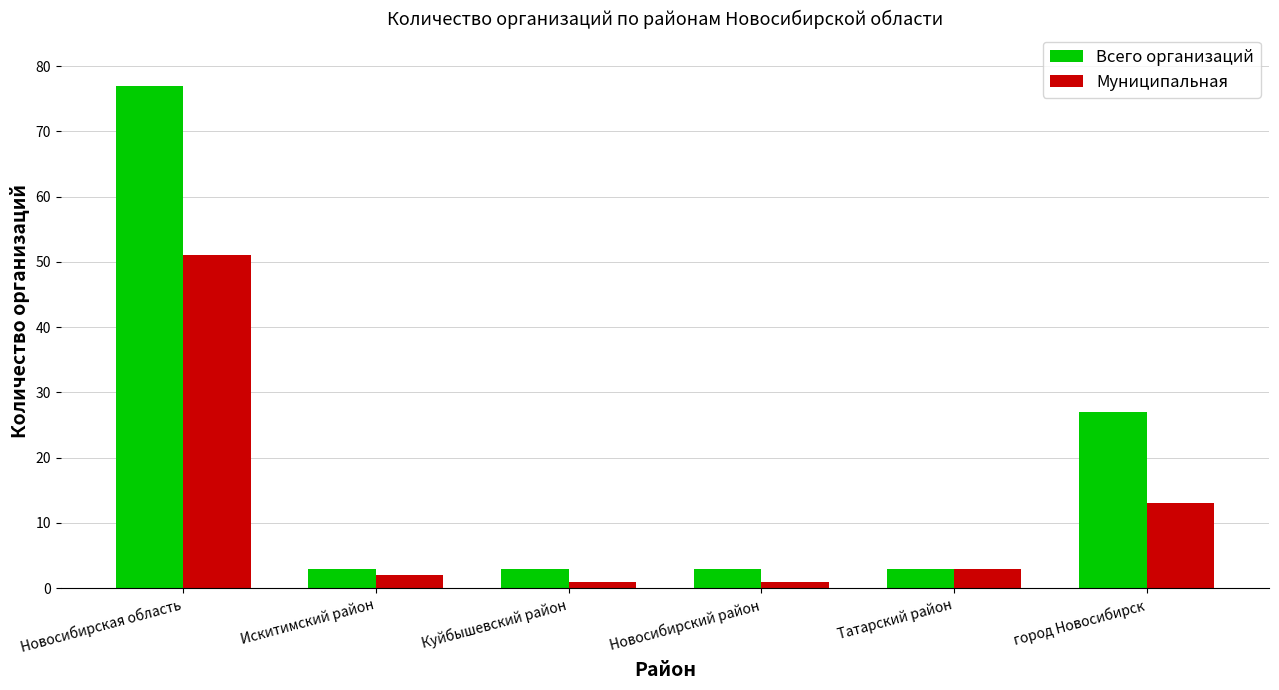

How many categories are shown in the chart?

6